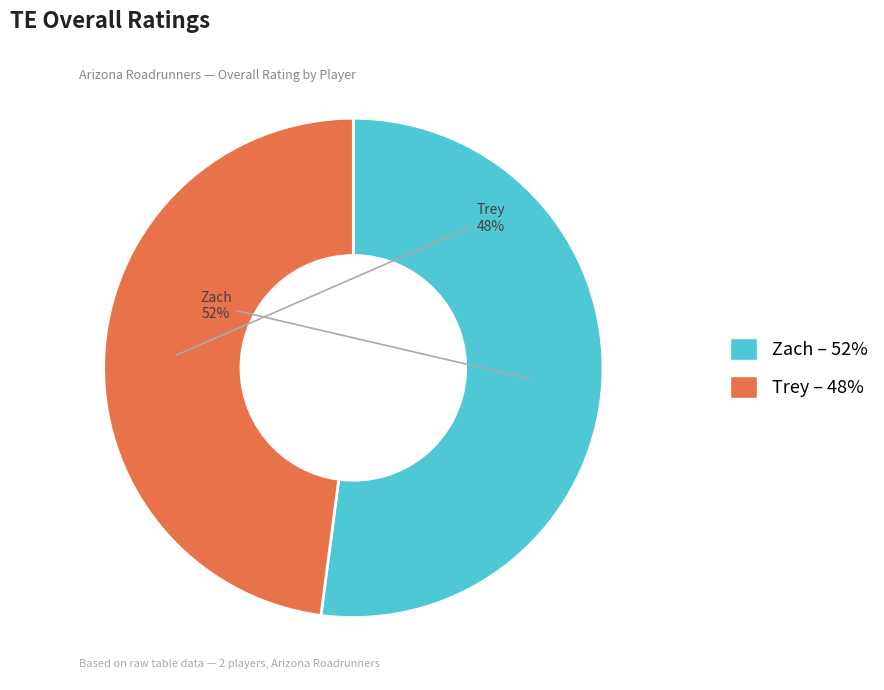

To the nearest percent, what is the difference between the largest and smallest slice percentages?

4%